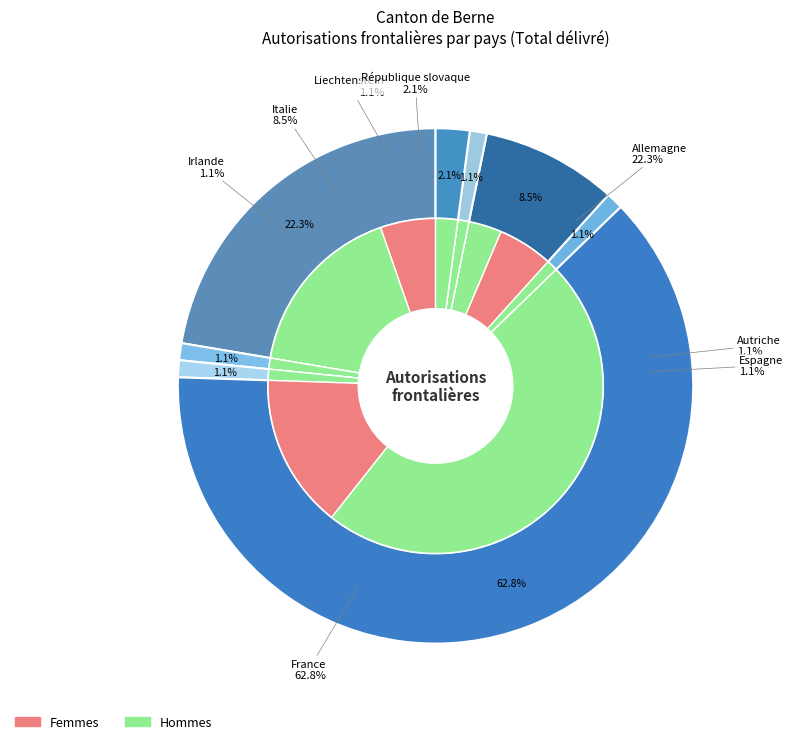

How much of the chart is everything except République slovaque?

97.9%